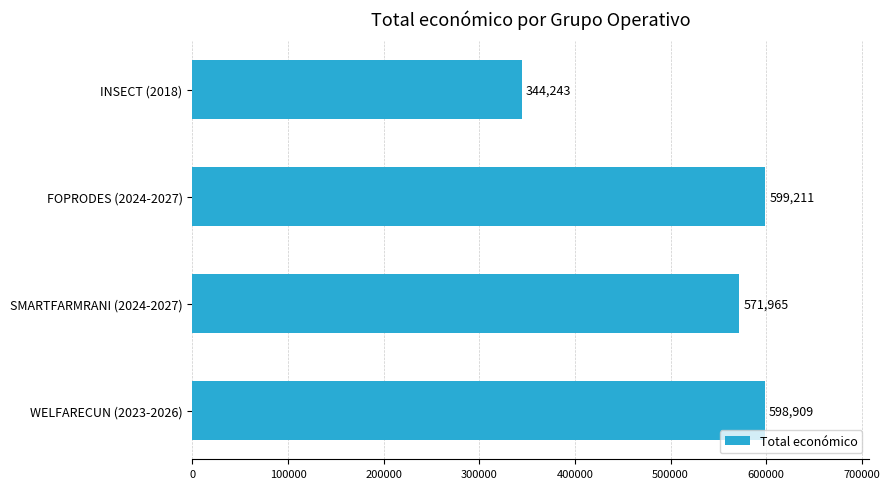

List the labels in order of value, smallest first.

INSECT (2018), SMARTFARMRANI (2024-2027), WELFARECUN (2023-2026), FOPRODES (2024-2027)